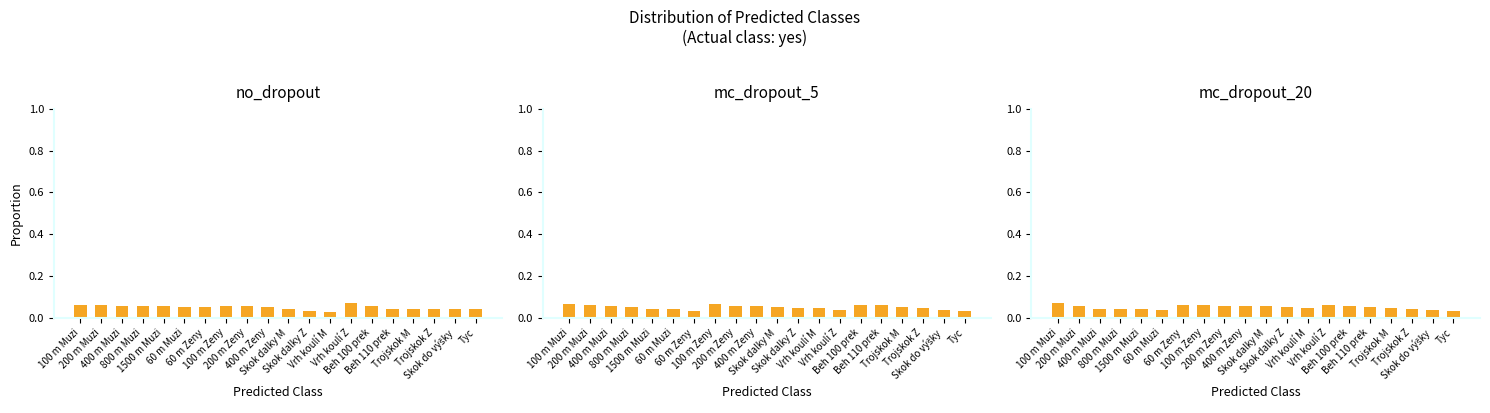

Reading left to right, extract all data points from this chart.

no_dropout: 100 m Muzi=0.1	200 m Muzi=0.1	400 m Muzi=0.1	800 m Muzi=0.1	1500 m Muzi=0.1	60 m Muzi=0.1	60 m Zeny=0.0	100 m Zeny=0.1	200 m Zeny=0.1	400 m Zeny=0.1	Skok dalky M=0.0	Skok dalky Z=0.0	Vrh koulí M=0.0	Vrh koulí Z=0.1	Beh 100 prek=0.1	Beh 110 prek=0.0	Trojskok M=0.0	Trojskok Z=0.0	Skok do výšky=0.0	Tyc=0.0
mc_dropout_5: 100 m Muzi=0.1	200 m Muzi=0.1	400 m Muzi=0.1	800 m Muzi=0.1	1500 m Muzi=0.0	60 m Muzi=0.0	60 m Zeny=0.0	100 m Zeny=0.1	200 m Zeny=0.1	400 m Zeny=0.1	Skok dalky M=0.1	Skok dalky Z=0.0	Vrh koulí M=0.0	Vrh koulí Z=0.0	Beh 100 prek=0.1	Beh 110 prek=0.1	Trojskok M=0.1	Trojskok Z=0.0	Skok do výšky=0.0	Tyc=0.0
mc_dropout_20: 100 m Muzi=0.1	200 m Muzi=0.1	400 m Muzi=0.0	800 m Muzi=0.0	1500 m Muzi=0.0	60 m Muzi=0.0	60 m Zeny=0.1	100 m Zeny=0.1	200 m Zeny=0.1	400 m Zeny=0.1	Skok dalky M=0.1	Skok dalky Z=0.1	Vrh koulí M=0.0	Vrh koulí Z=0.1	Beh 100 prek=0.1	Beh 110 prek=0.1	Trojskok M=0.0	Trojskok Z=0.0	Skok do výšky=0.0	Tyc=0.0